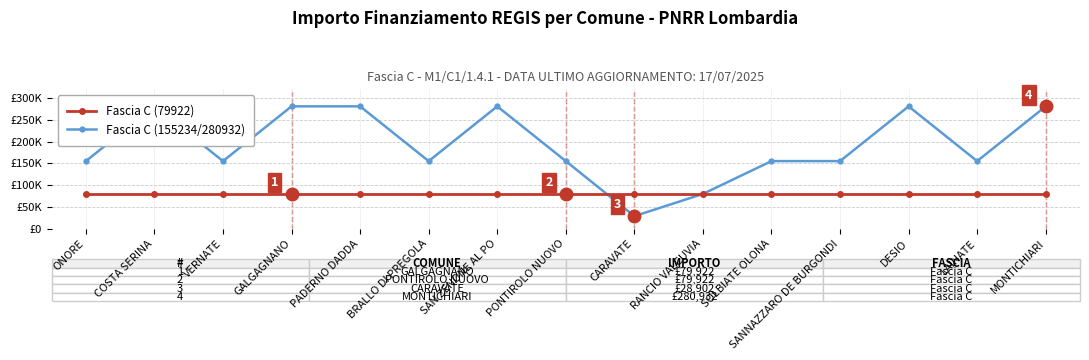

What position from the right is MONTICHIARI?

1